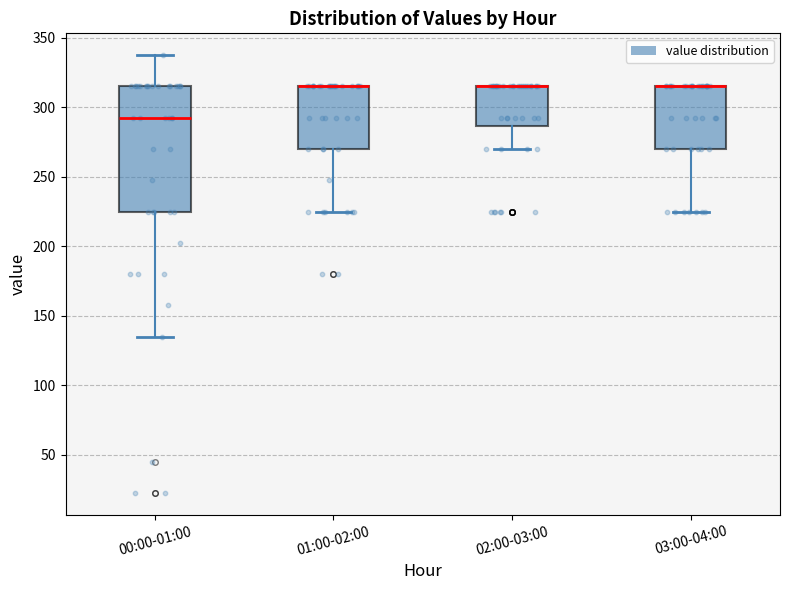

Reading left to right, read every box against the y-axis: the position of its median line, the range the box covers, and the ends of its whiskers. The values are not printed on the chart, so give them approximately, as read against the axis.

00:00-01:00: median 295, box 225 to 315, whiskers 135 to 340
01:00-02:00: median 315 (drawn on the box's upper edge), box 270 to 315, whiskers 225 to 315
02:00-03:00: median 315 (drawn on the box's upper edge), box 285 to 315, whiskers 270 to 315
03:00-04:00: median 315 (drawn on the box's upper edge), box 270 to 315, whiskers 225 to 315